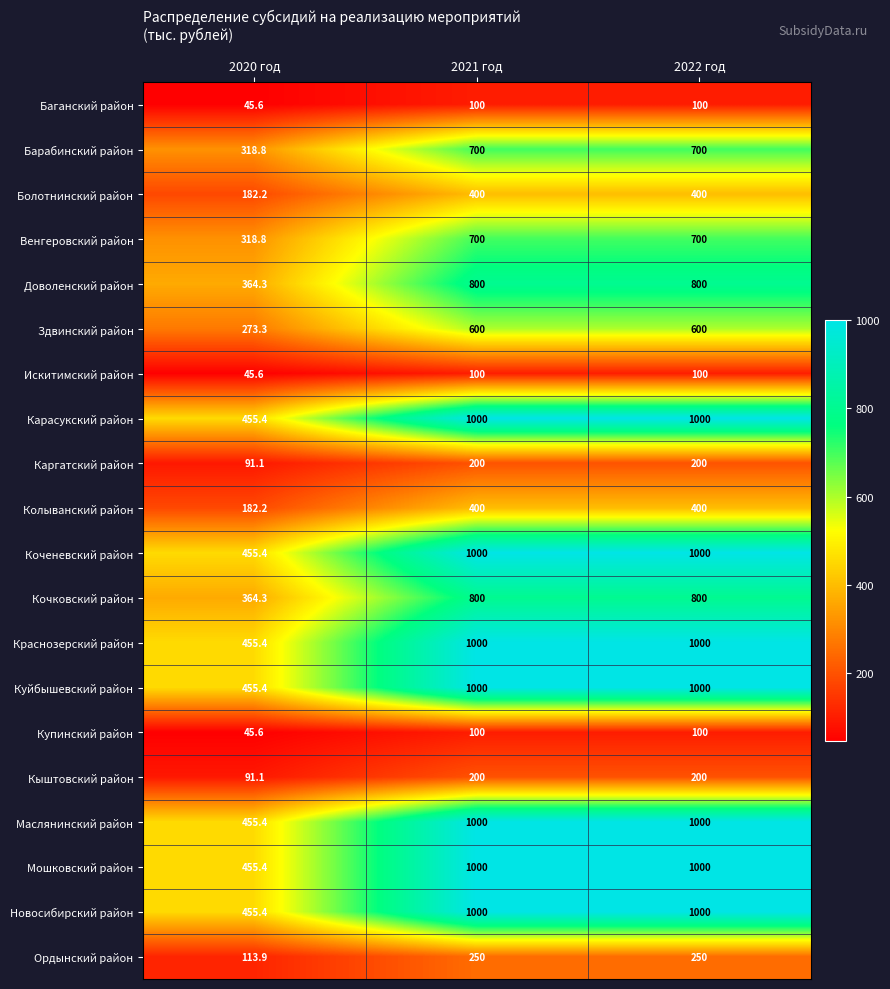

What is the minimum value shown in the chart?

45.6